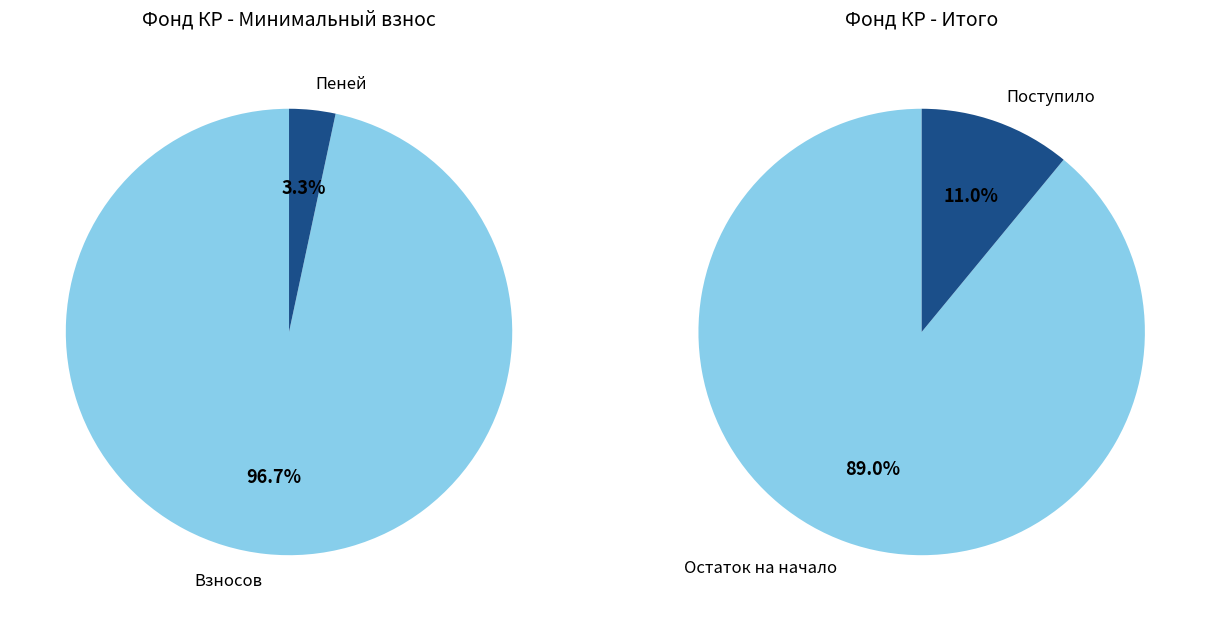

The Пеней slice represents 3% of the pie. True or false?

True